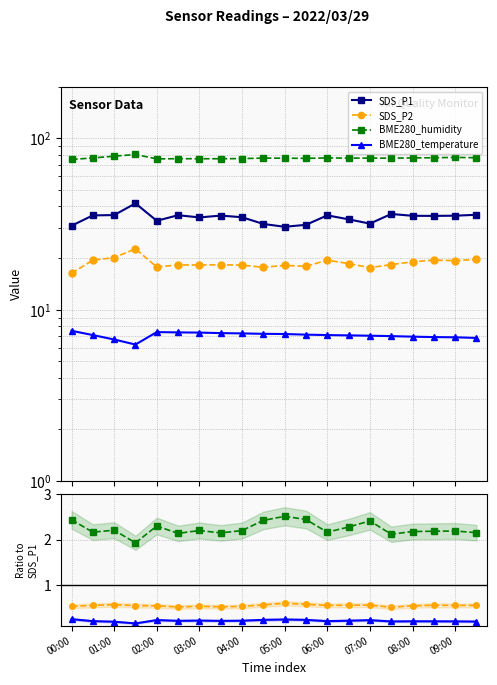

Which series has the largest range (max minus min)?

SDS_P1